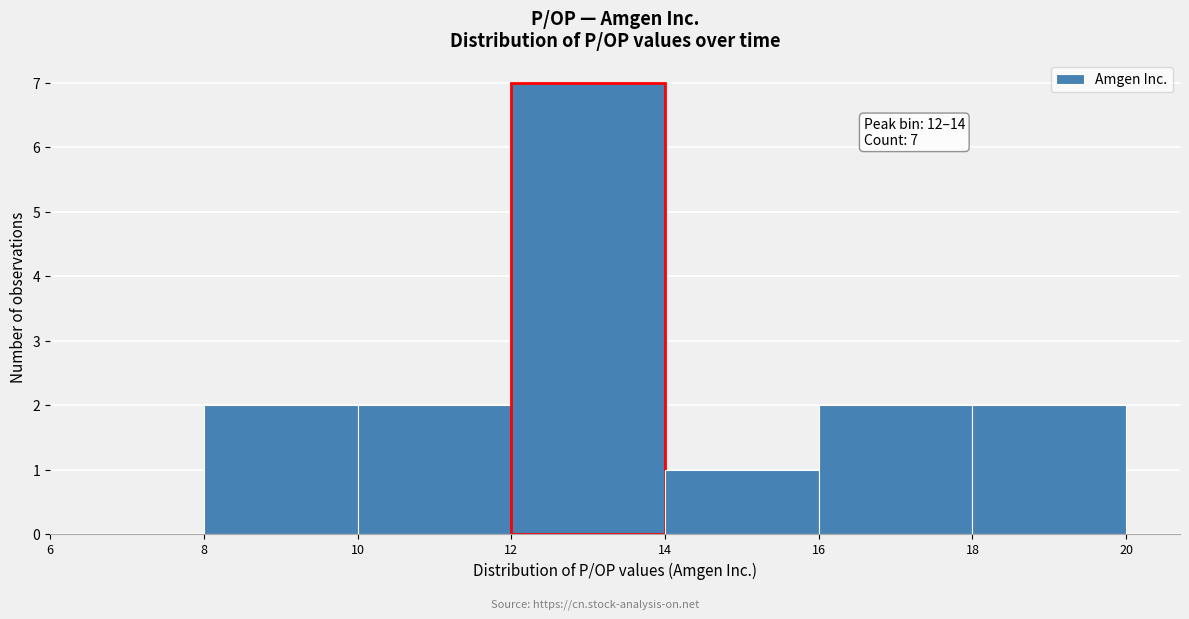

Which range on the x-axis has the tallest bar?

12 to 14